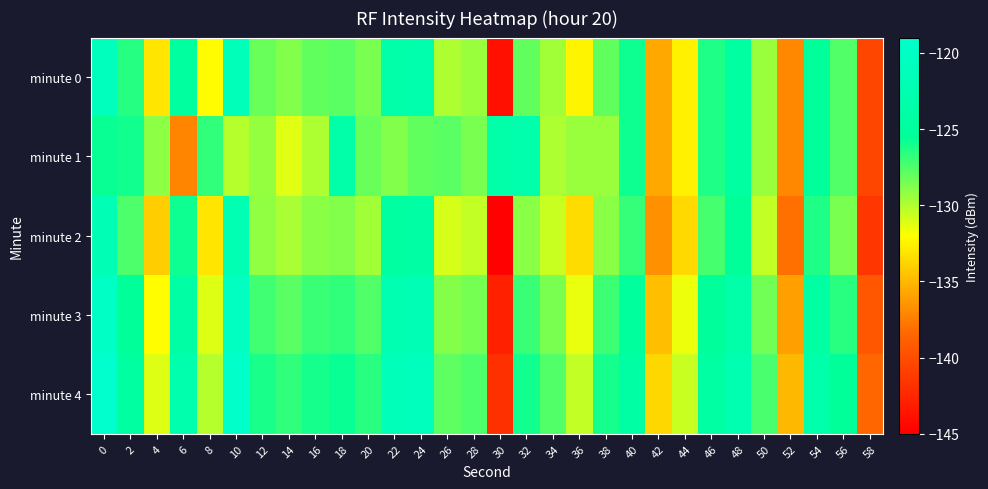

Reading right to left, extract all data points from this chart.

minute 0: 58=-140.5	56=-127.6	54=-125.3	52=-137.0	50=-129.4	48=-124.5	46=-126.2	44=-132.6	42=-135.7	40=-125.9	38=-128.0	36=-132.4	34=-129.6	32=-128.0	30=-143.9	28=-129.5	26=-129.9	24=-123.0	22=-123.5	20=-128.6	18=-127.8	16=-128.0	14=-128.8	12=-128.2	10=-121.3	8=-132.1	6=-124.9	4=-133.1	2=-126.4	0=-121.1
minute 1: 58=-140.5	56=-127.6	54=-125.3	52=-137.0	50=-129.4	48=-124.5	46=-126.2	44=-132.6	42=-135.7	40=-125.9	38=-129.4	36=-129.5	34=-129.9	32=-123.0	30=-123.5	28=-128.6	26=-127.8	24=-128.0	22=-128.8	20=-128.2	18=-123.5	16=-129.9	14=-131.2	12=-129.3	10=-130.1	8=-126.8	6=-137.2	4=-129.1	2=-126.0	0=-125.7
minute 2: 58=-141.5	56=-128.6	54=-126.3	52=-138.0	50=-130.4	48=-125.5	46=-127.2	44=-133.6	42=-136.7	40=-126.9	38=-129.0	36=-133.4	34=-130.6	32=-129.0	30=-144.9	28=-130.5	26=-130.9	24=-124.0	22=-124.5	20=-129.6	18=-128.8	16=-129.0	14=-129.8	12=-129.2	10=-122.3	8=-133.1	6=-125.9	4=-134.1	2=-127.4	0=-122.1
minute 3: 58=-139.5	56=-126.6	54=-124.3	52=-136.0	50=-128.4	48=-123.5	46=-125.2	44=-131.6	42=-134.7	40=-124.9	38=-127.0	36=-131.4	34=-128.6	32=-127.0	30=-142.9	28=-128.5	26=-128.9	24=-122.0	22=-122.5	20=-127.6	18=-126.8	16=-127.0	14=-127.8	12=-127.2	10=-120.3	8=-131.1	6=-123.9	4=-132.1	2=-125.4	0=-120.1
minute 4: 58=-138.5	56=-125.6	54=-123.3	52=-135.0	50=-127.4	48=-122.5	46=-124.2	44=-130.6	42=-133.7	40=-123.9	38=-126.0	36=-130.4	34=-127.6	32=-126.0	30=-141.9	28=-127.5	26=-127.9	24=-121.0	22=-121.5	20=-126.6	18=-125.8	16=-126.0	14=-126.8	12=-126.2	10=-119.3	8=-130.1	6=-122.9	4=-131.1	2=-124.4	0=-119.1